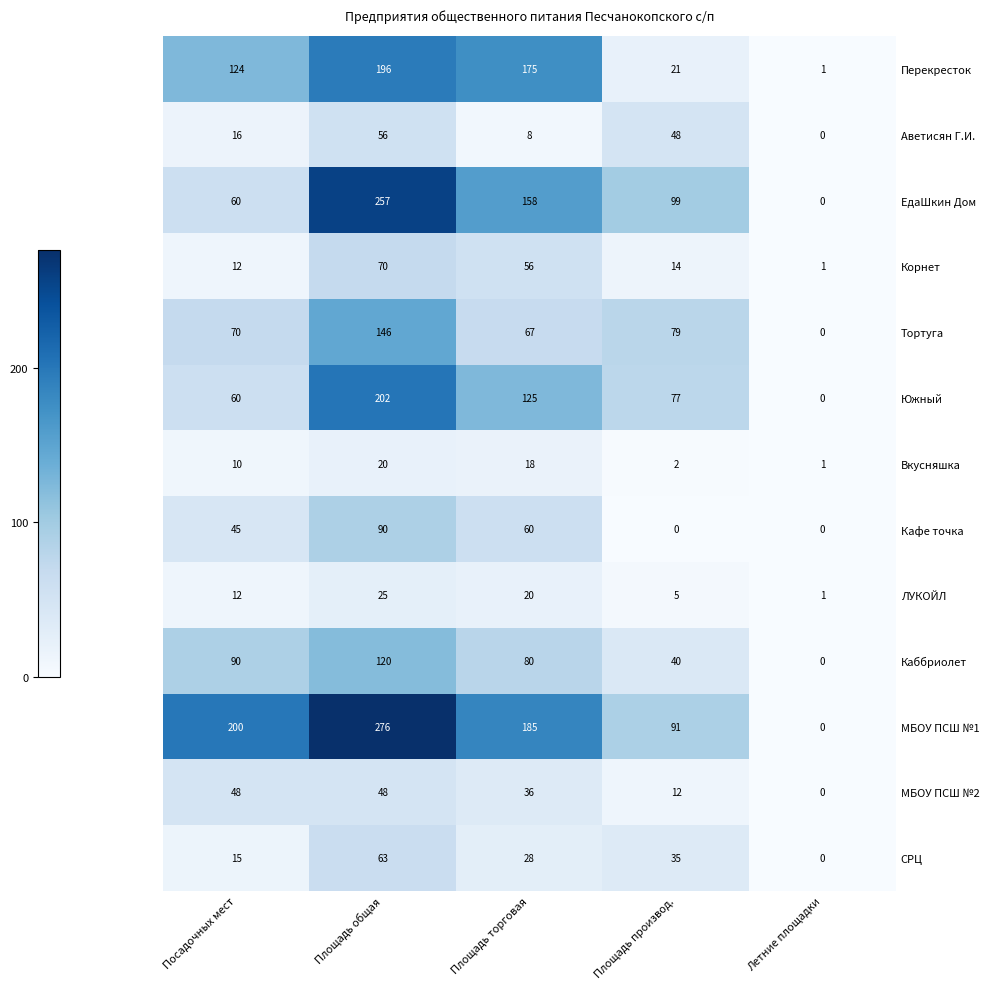

Which series changed the most between Площадь торговая and Площадь производ.?

Перекресток